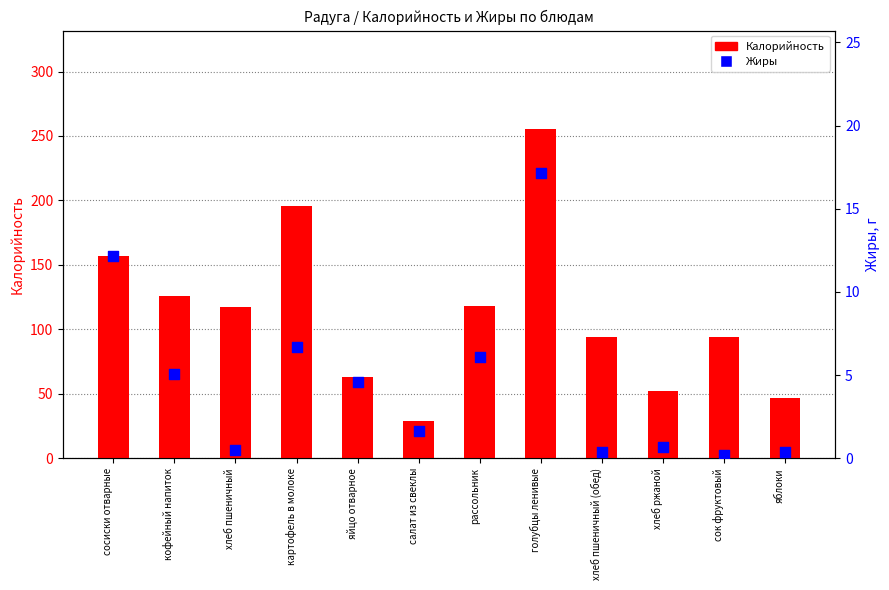

What is the total value across all series at яйцо отварное?

67.4